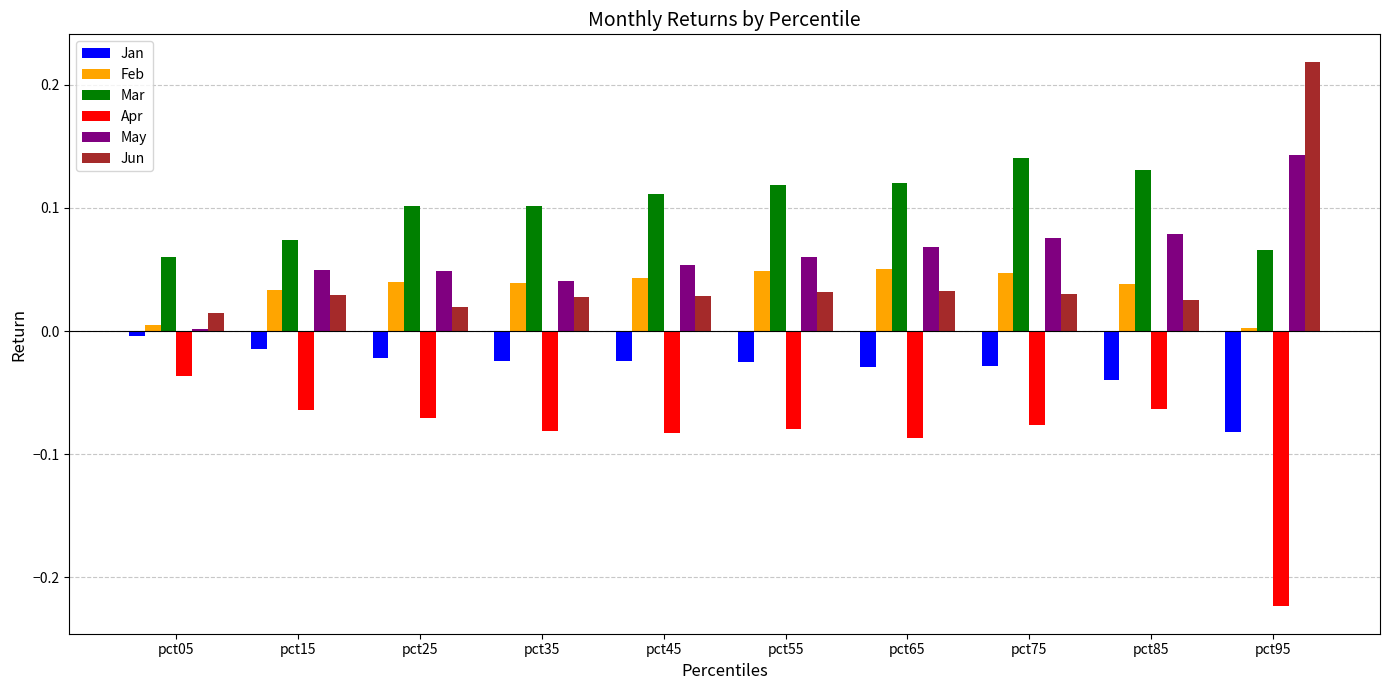

What is the sum of all Jun values?

0.5